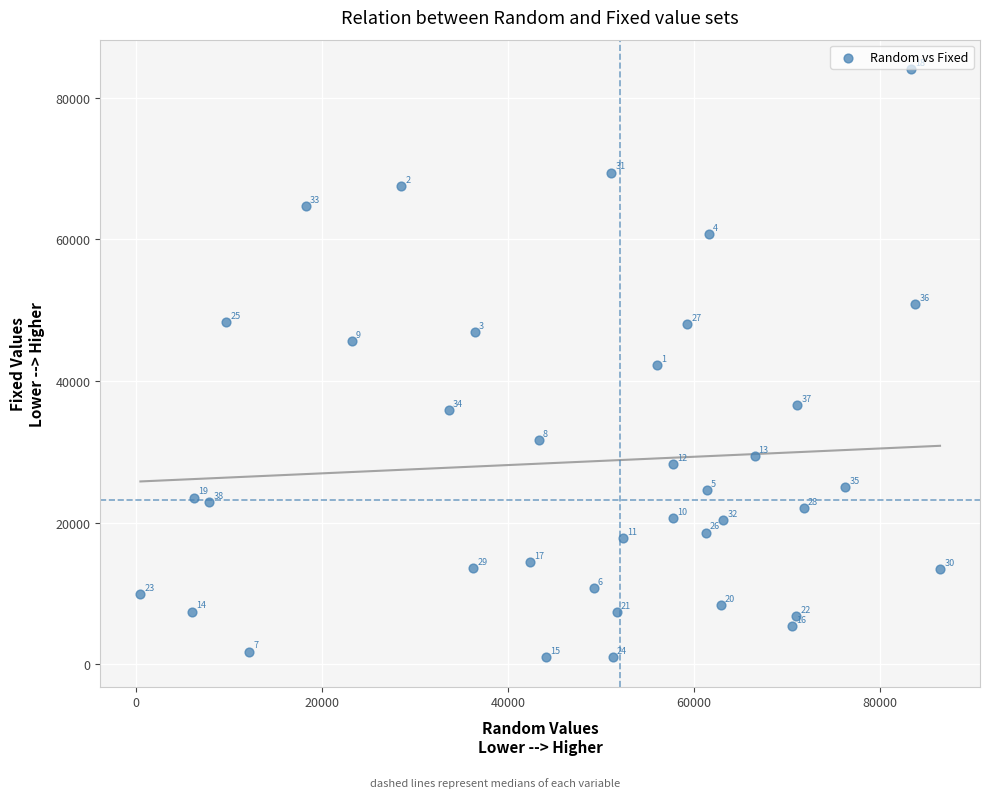

What Y value in the scatter plot is closest to 42511?

42285